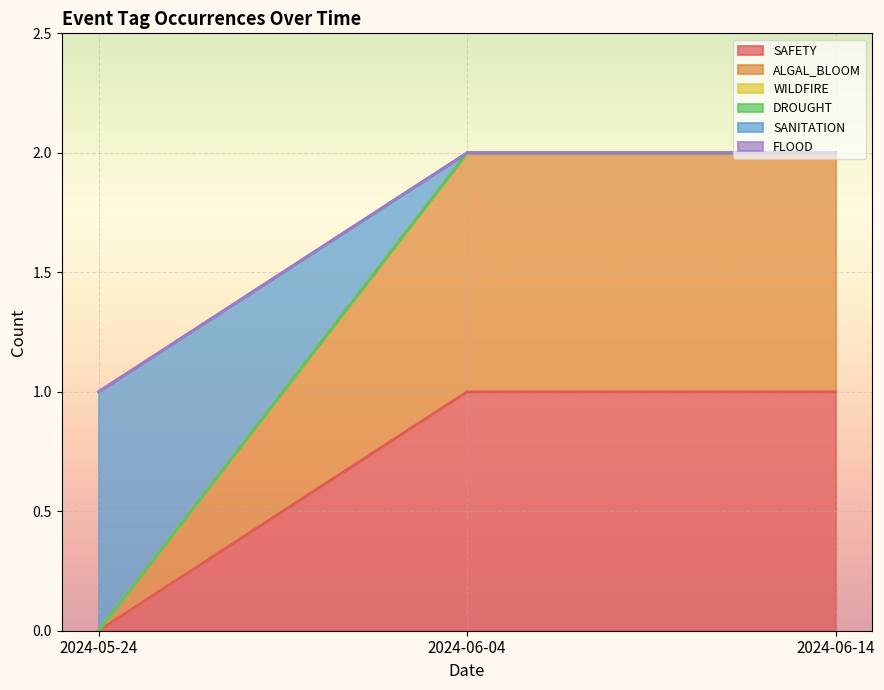

At 2024-05-24, list the series in order from largest to smallest.

SANITATION, SAFETY, ALGAL_BLOOM, WILDFIRE, DROUGHT, FLOOD